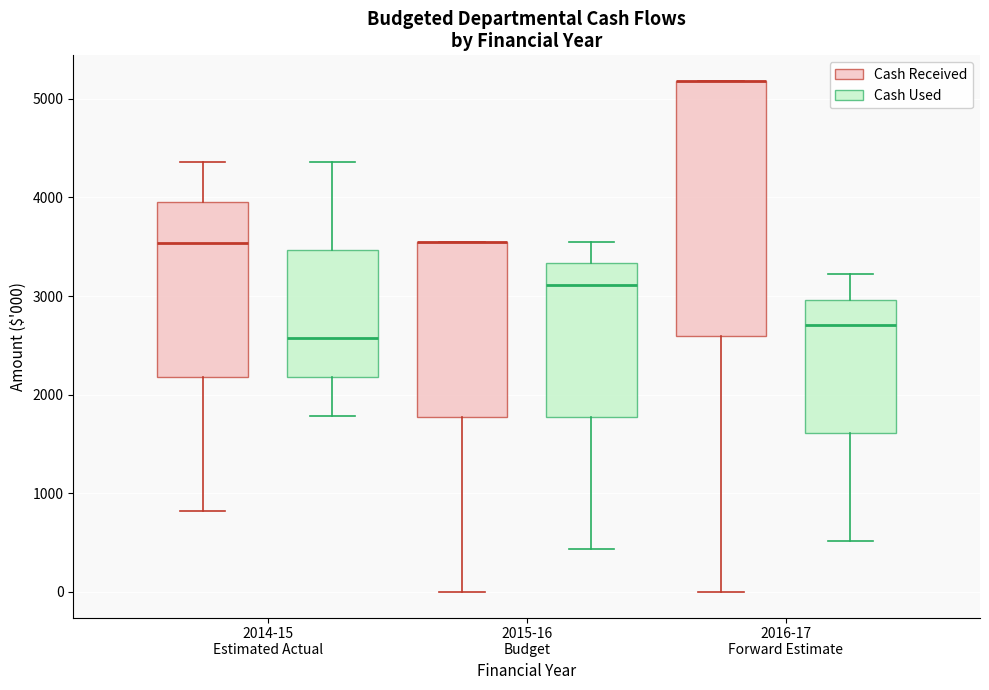

Reading left to right, read every box against the y-axis: the position of its median line, the range the box covers, and the ends of its whiskers. The values are not printed on the chart, so give them approximately, as read against the axis.

2014-15 Estimated Actual (Cash Received): median 3500, box 2200 to 4000, whiskers 800 to 4400
2014-15 Estimated Actual (Cash Used): median 2600, box 2200 to 3500, whiskers 1800 to 4400
2015-16 Budget (Cash Received): median 3600 (drawn on the box's upper edge), box 1800 to 3600, whiskers 0 to 3600
2015-16 Budget (Cash Used): median 3100, box 1800 to 3300, whiskers 400 to 3600
2016-17 Forward Estimate (Cash Received): median 5200 (drawn on the box's upper edge), box 2600 to 5200, whiskers 0 to 5200
2016-17 Forward Estimate (Cash Used): median 2700, box 1600 to 3000, whiskers 500 to 3200